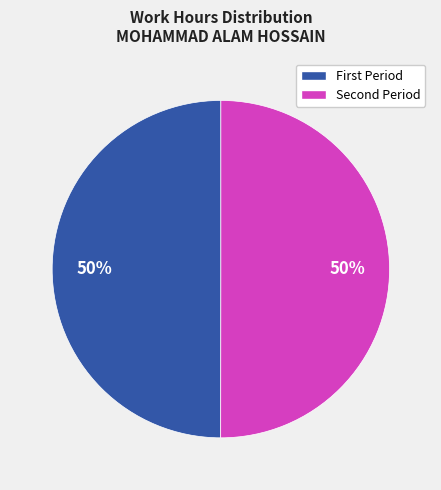

To the nearest percent, what is the average slice percentage?

50%